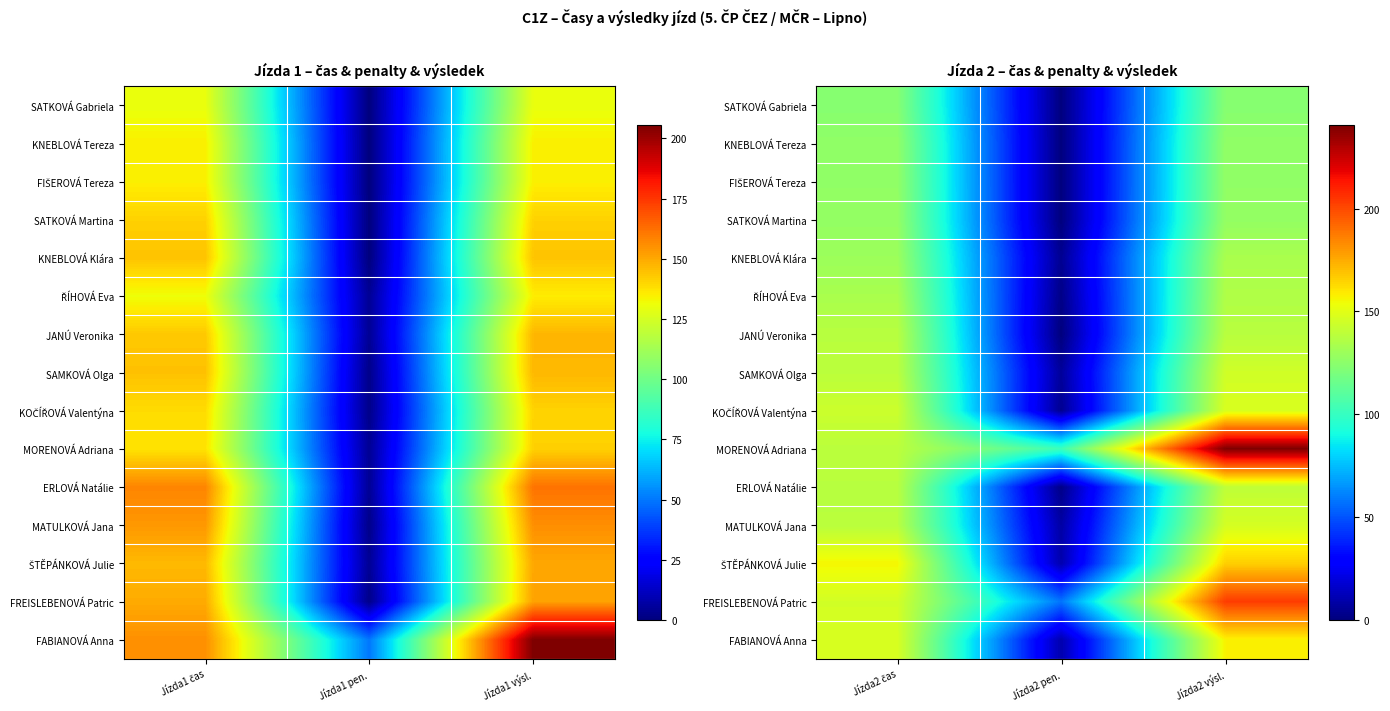

Rank the series by their maximum value, from highest to lowest.

MORENOVÁ Adriana, FREISLEBENOVÁ Patric, ŠTĚPÁNKOVÁ Julie, FABIANOVÁ Anna, KOČÍŘOVÁ Valentýna, MATULKOVÁ Jana, SAMKOVÁ Olga, ERLOVÁ Natálie, JANÚ Veronika, ŘÍHOVÁ Eva, KNEBLOVÁ Klára, SATKOVÁ Martina, FIŠEROVÁ Tereza, KNEBLOVÁ Tereza, SATKOVÁ Gabriela